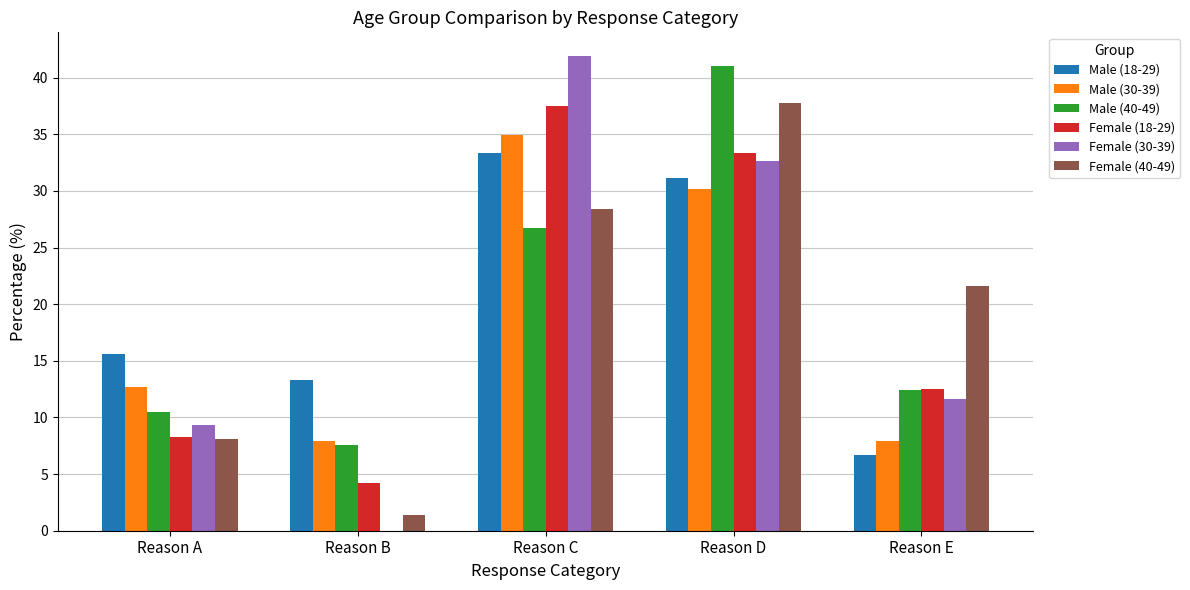

Is the value of Male (30-39) at Reason D greater than the value of Female (30-39) at Reason C?

No